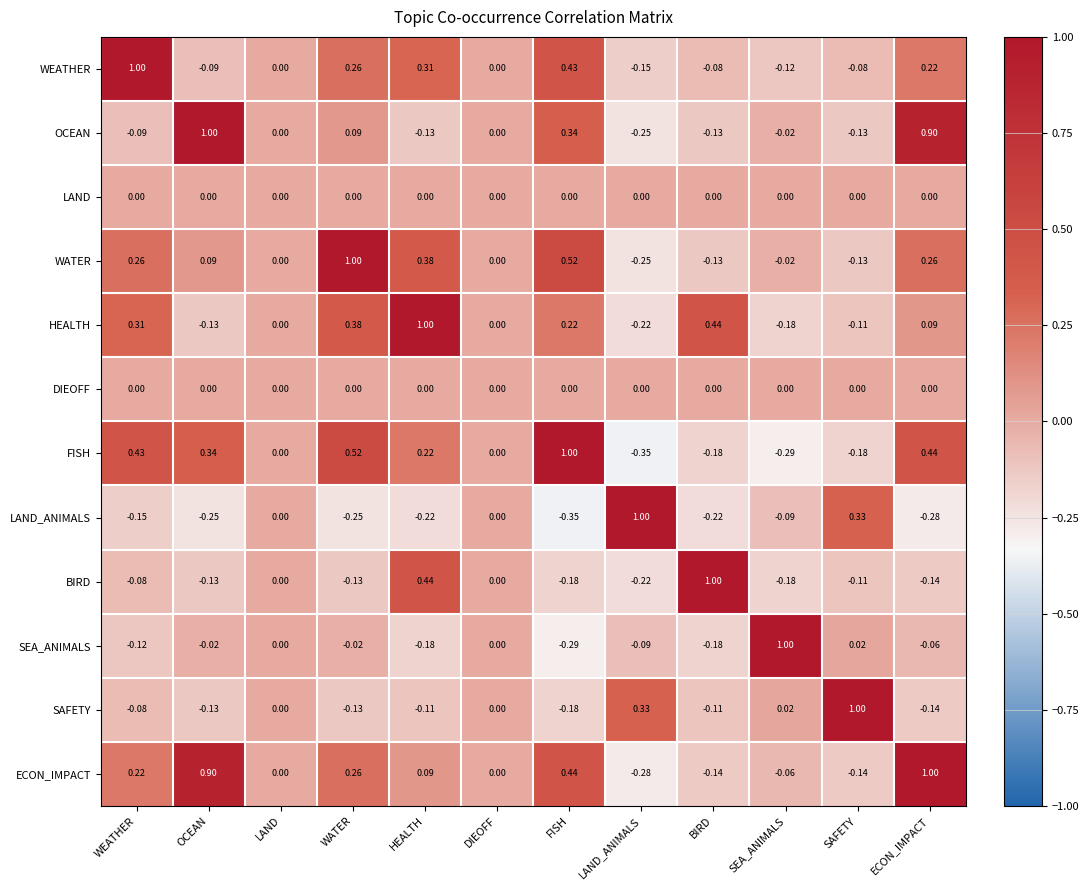

At which label does HEALTH reach its minimum?

LAND_ANIMALS